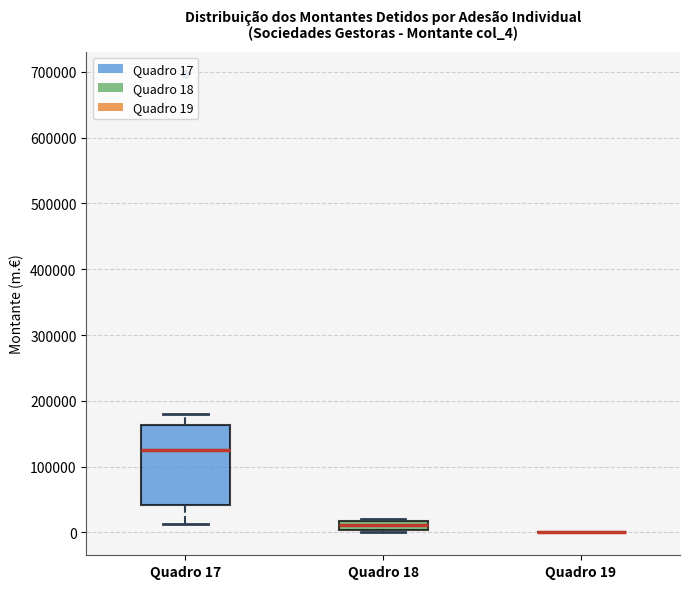

Where is the lower edge of the box for Quadro 18 on the y-axis? The values are not printed on the chart, so give them approximately, as read against the axis.

0